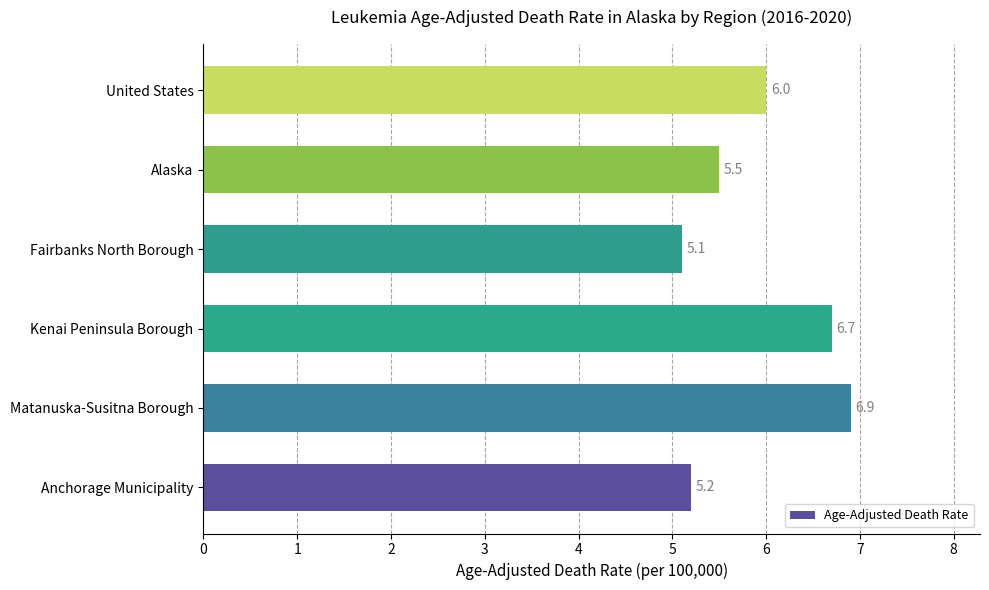

What is the smallest value displayed?

5.1